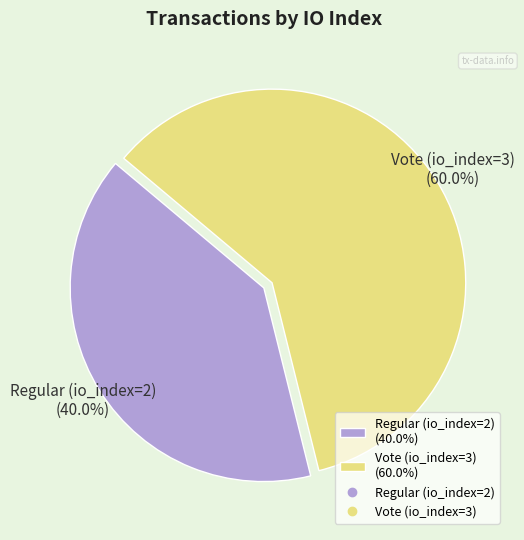

How many segments does this pie chart have?

2